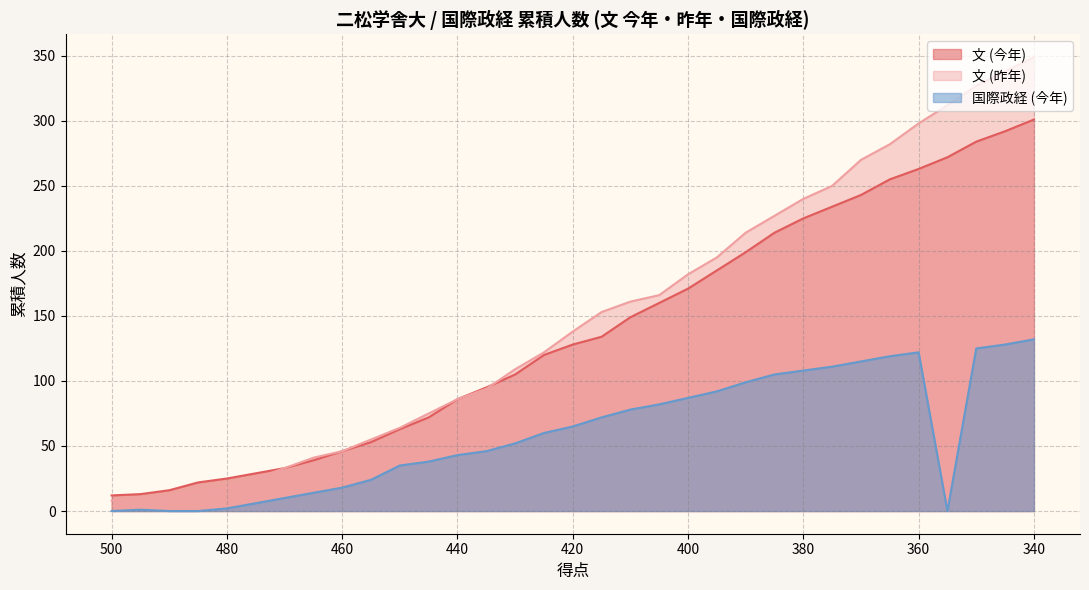

Is it true that 国際政経 (今年) equals 2 at 495?

False